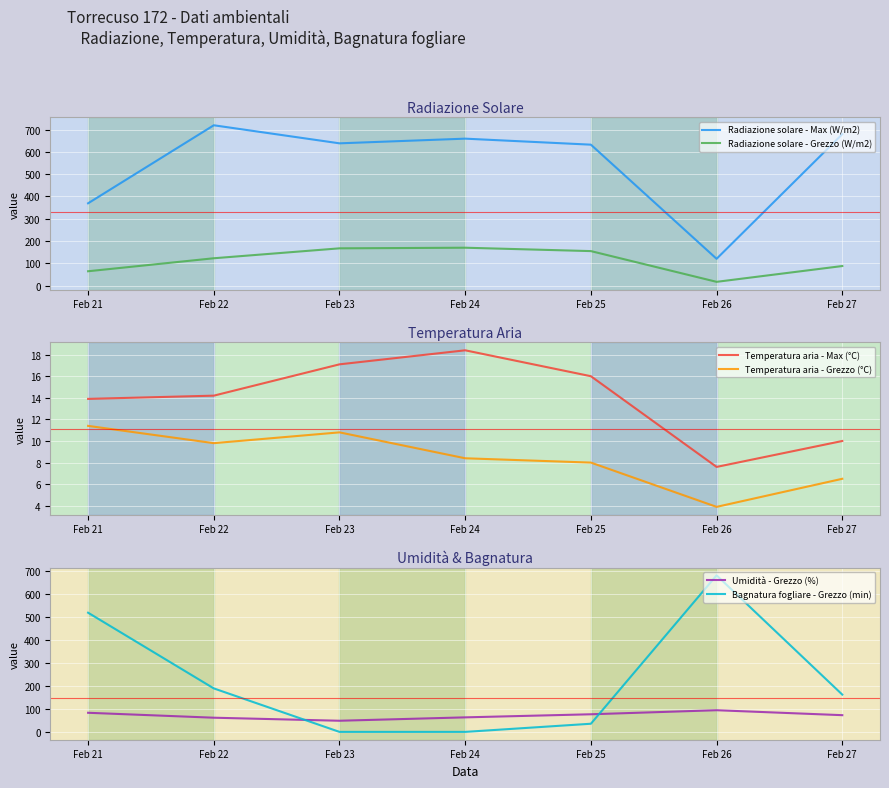

The value of Radiazione solare - Max (W/m2) at Feb 22 is 163.6. True or false?

False